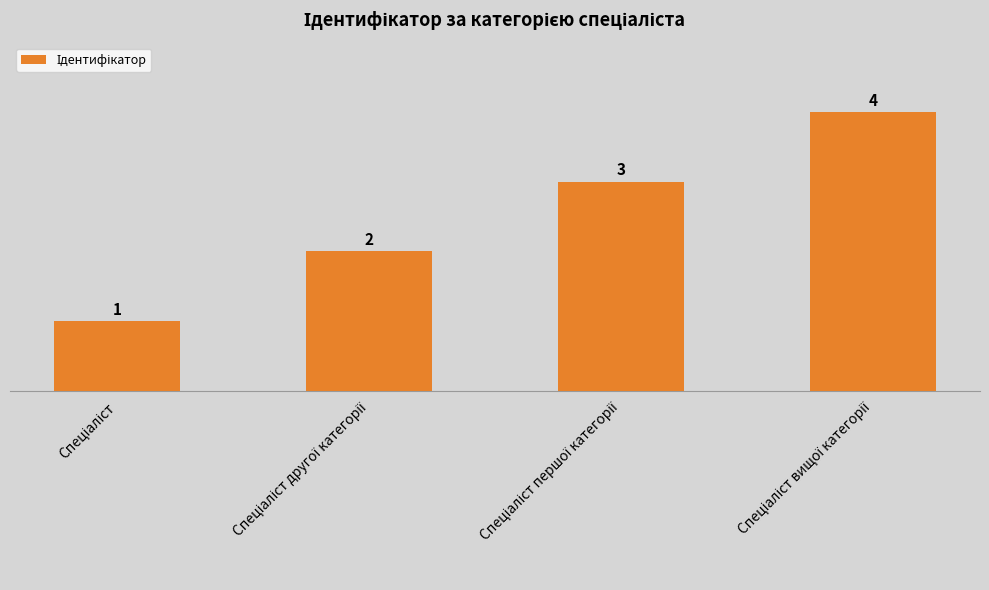

Count the values in the range 2 to 4.

3